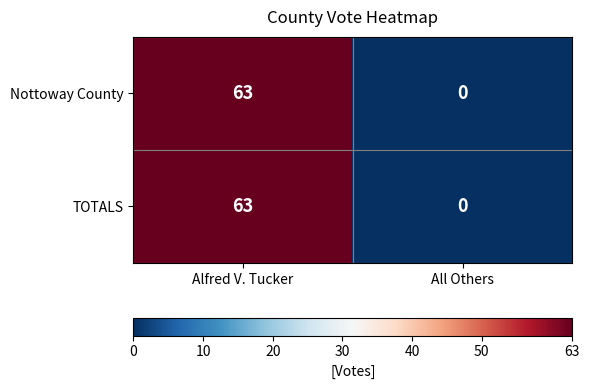

At which category is the sum across all series the highest?

Alfred V. Tucker